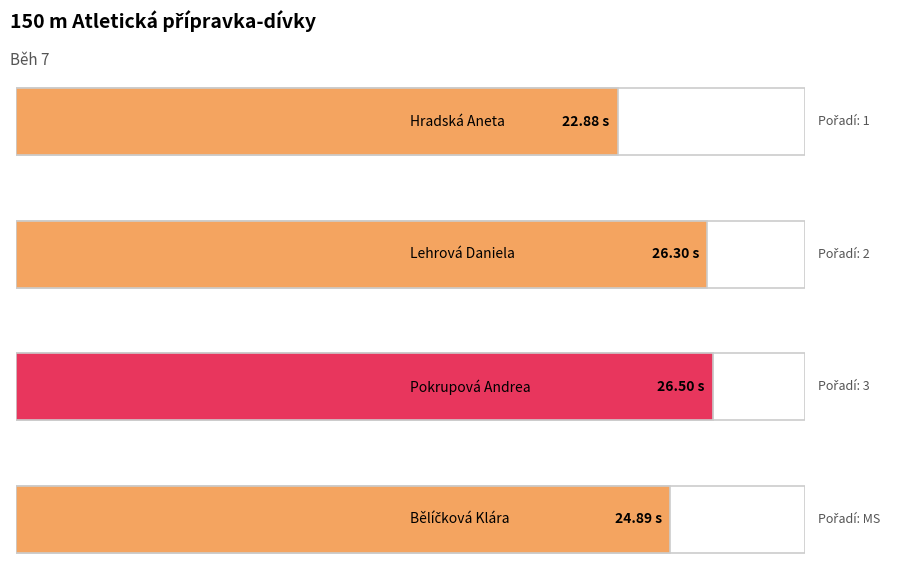

The value at Lehrová Daniela is 34.6. True or false?

False